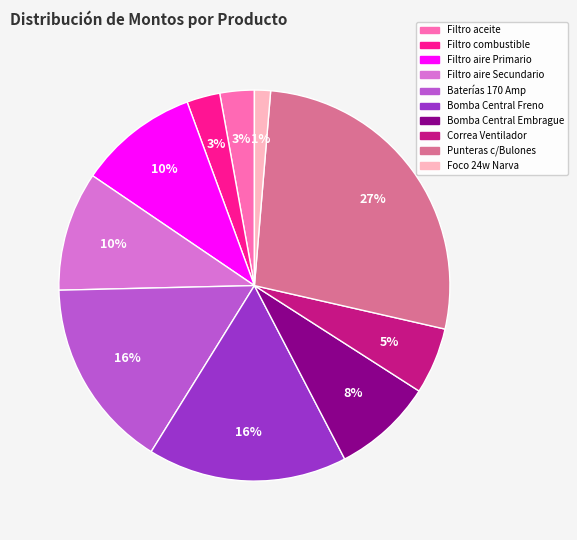

Is there a majority slice in this chart?

No